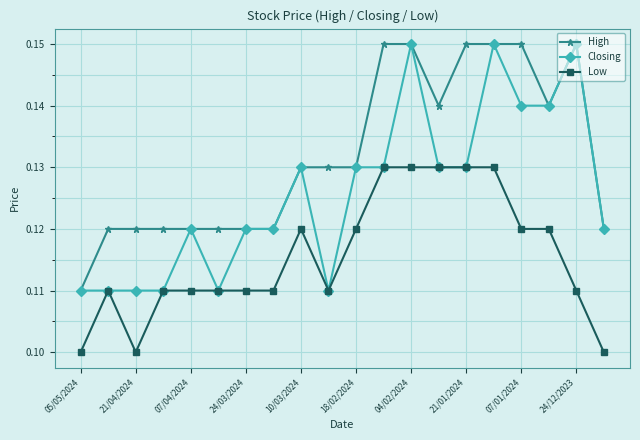

True or false: Low and High intersect in this chart.

False